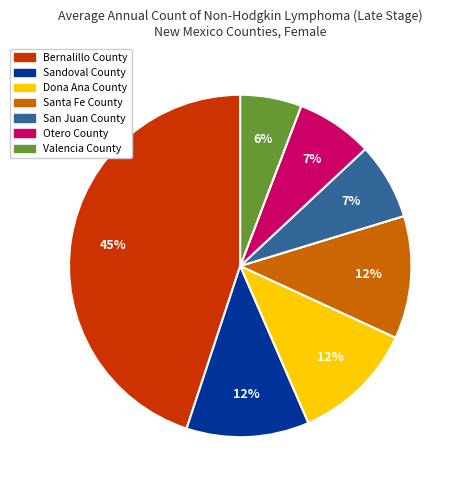

Which has a higher value, Otero County or Sandoval County?

Sandoval County